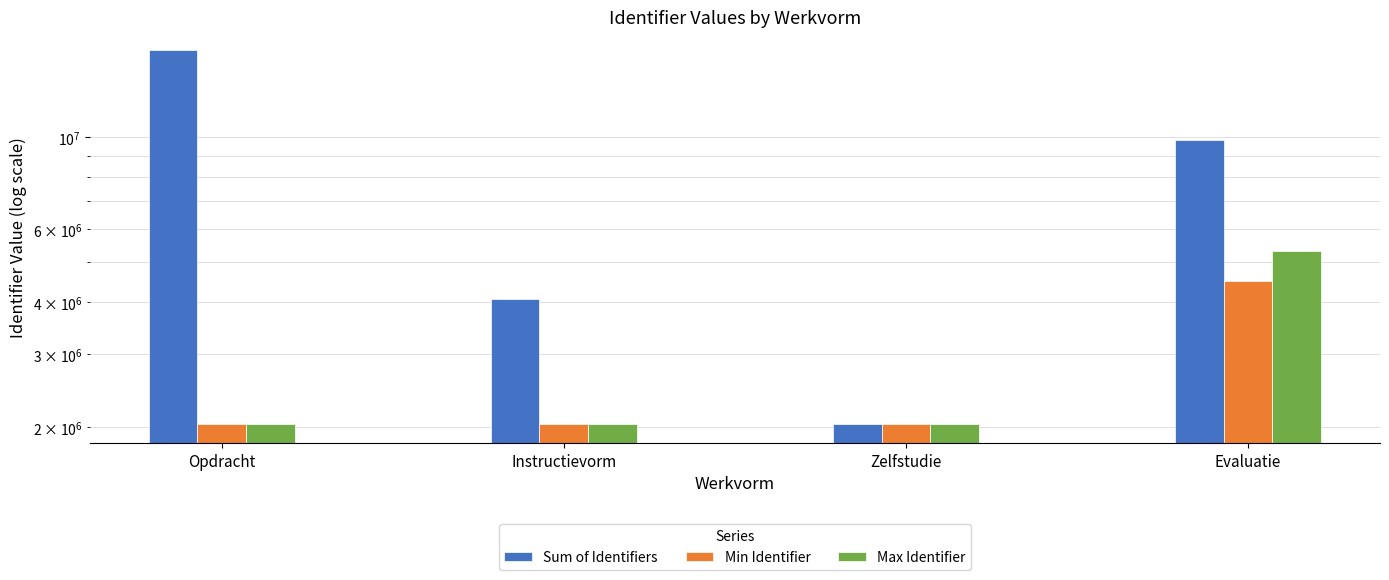

List the series in order of their peak value, lowest first.

Min Identifier, Max Identifier, Sum of Identifiers